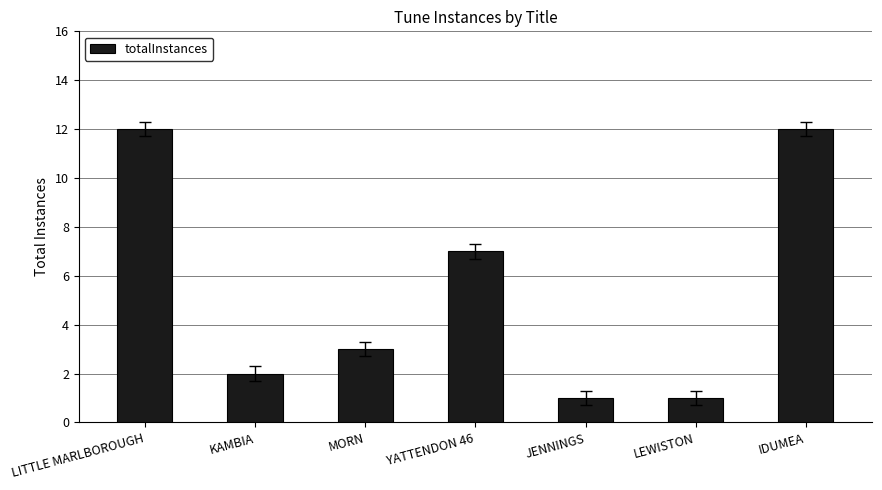

Reading left to right, what are all the values shown in this chart?

LITTLE MARLBOROUGH=12	KAMBIA=2	MORN=3	YATTENDON 46=7	JENNINGS=1	LEWISTON=1	IDUMEA=12